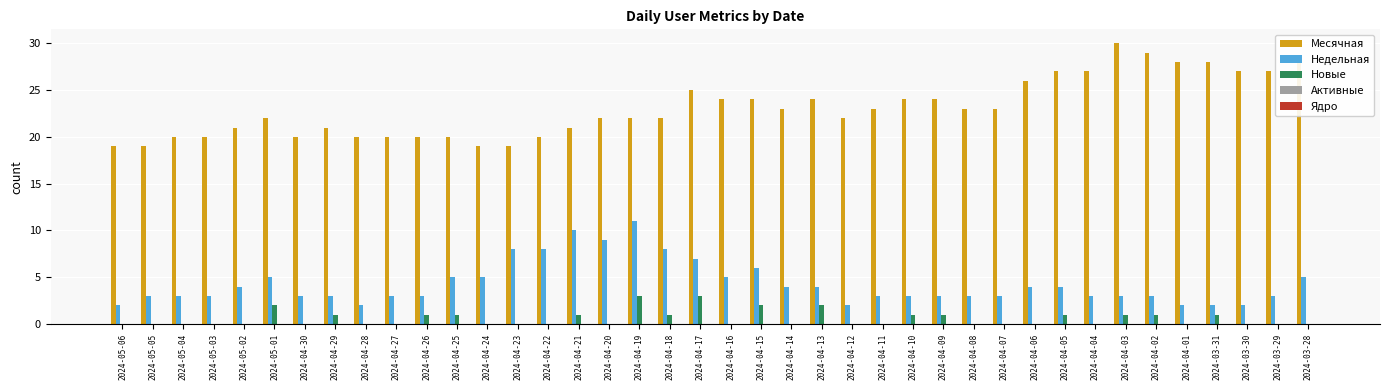

True or false: Недельная has a value of 2 at 2024-04-13.

False